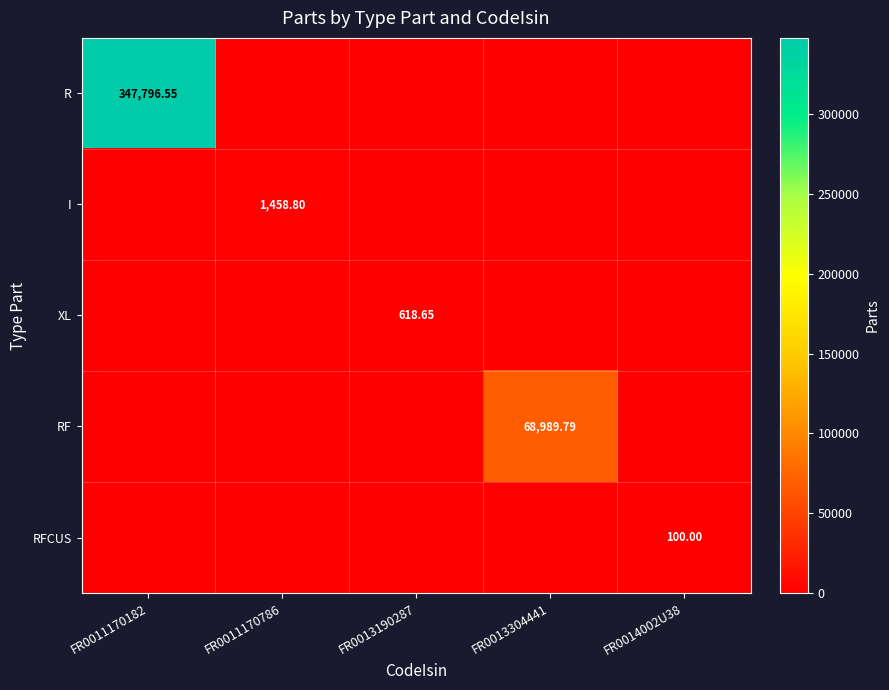

What is the sum of all R values?

347796.6